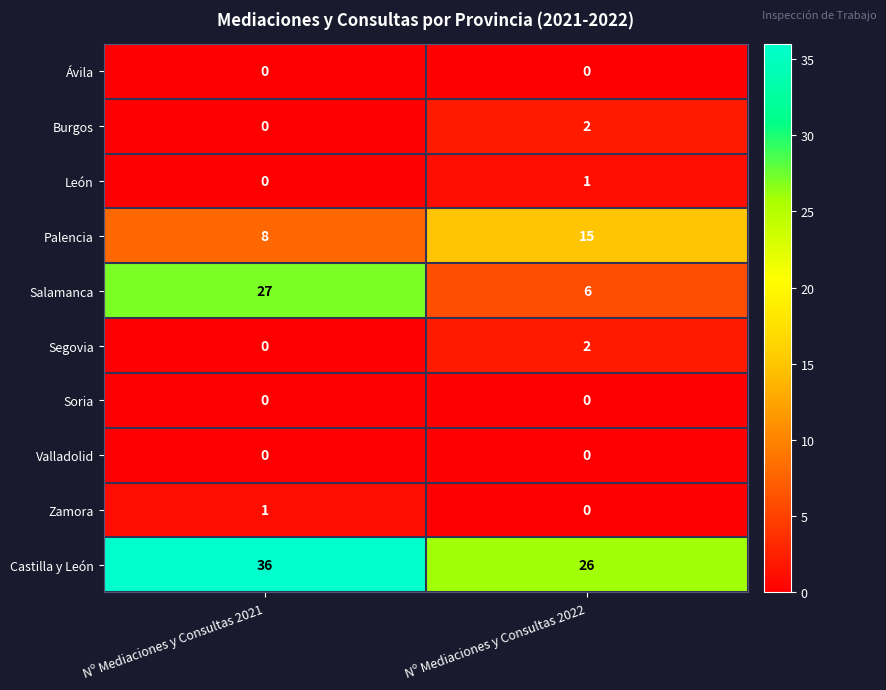

What is the spread (max minus min) of values at Nº Mediaciones y Consultas 2022?

26